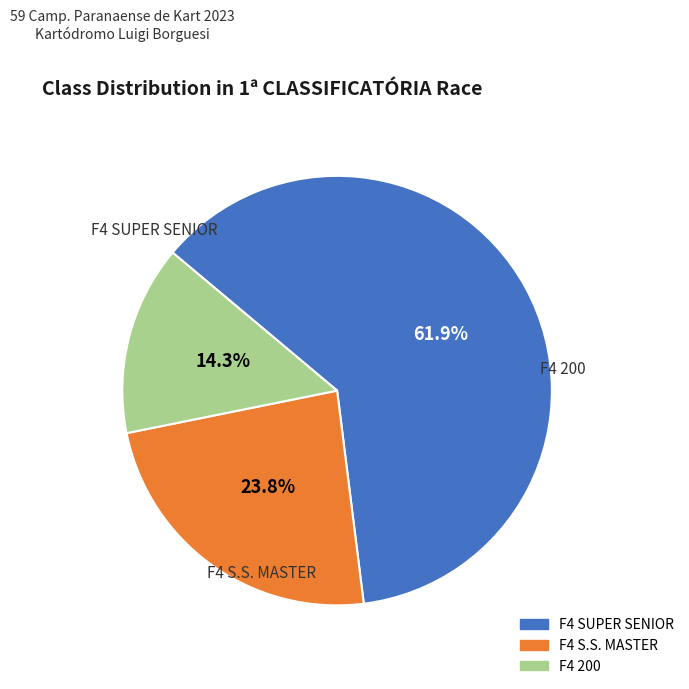

Rank the categories by value from highest to lowest.

F4 SUPER SENIOR, F4 S.S. MASTER, F4 200